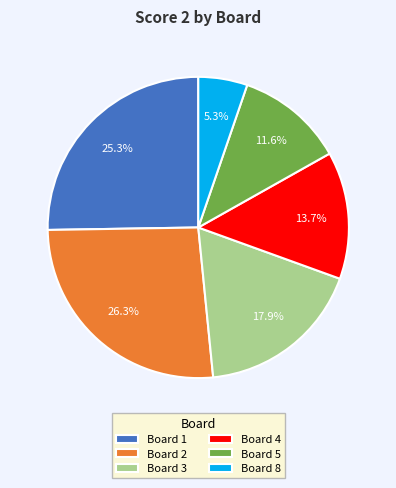

Is the sum of Board 8 and Board 1 greater than half?

No